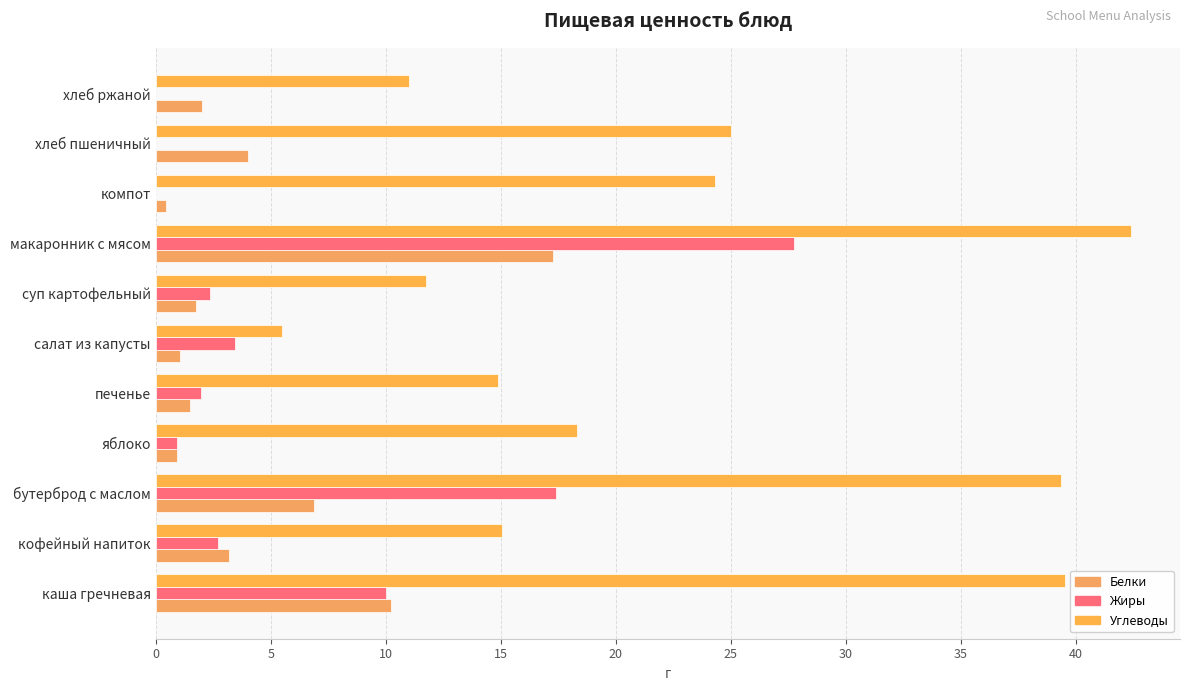

Count the number of categories in the chart.

11